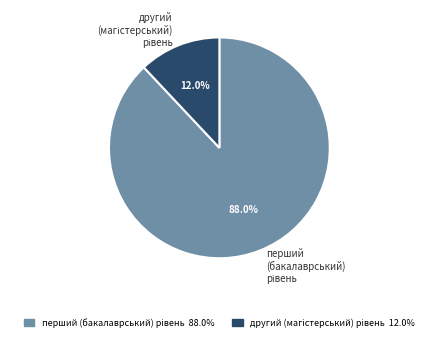

Is there a majority slice in this chart?

Yes